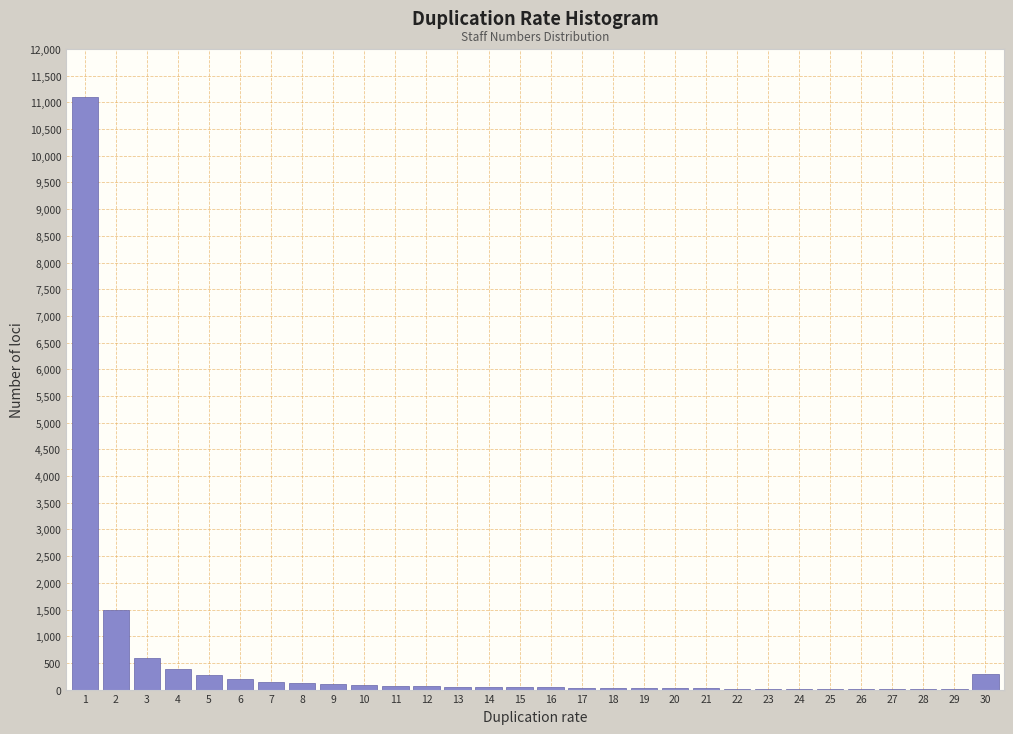

What is the sum of all values?

15380